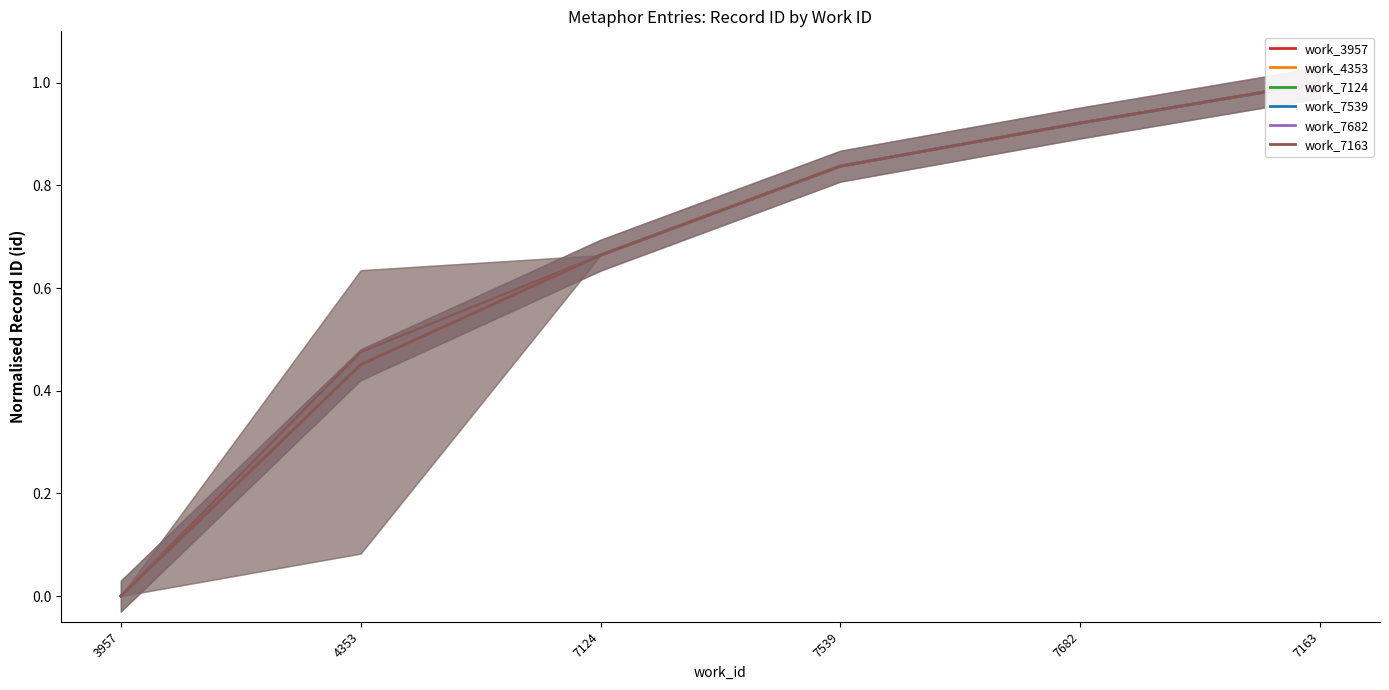

Which category has the lowest value across all series?

3957